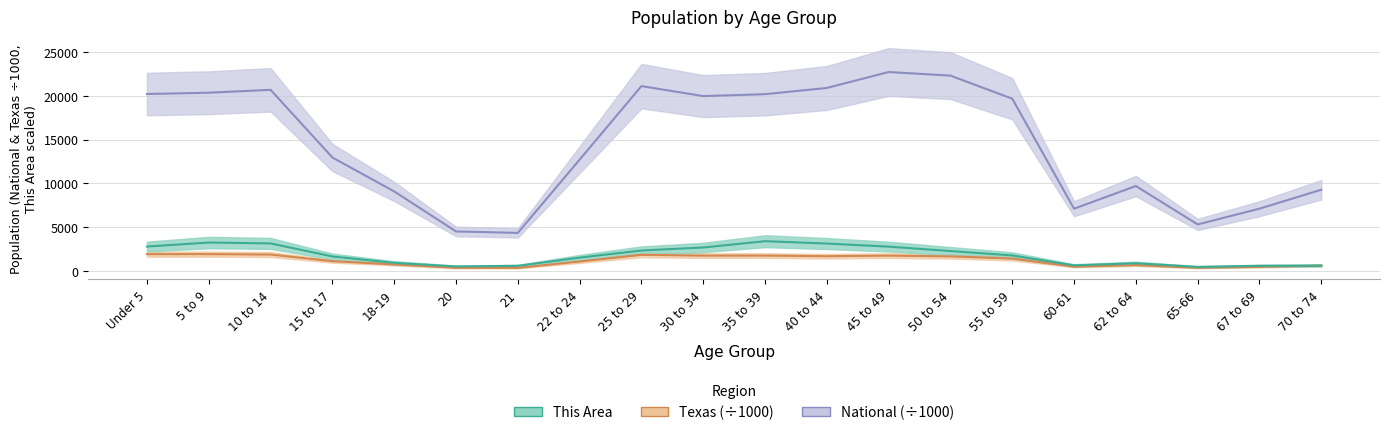

True or false: National and Texas intersect in this chart.

False